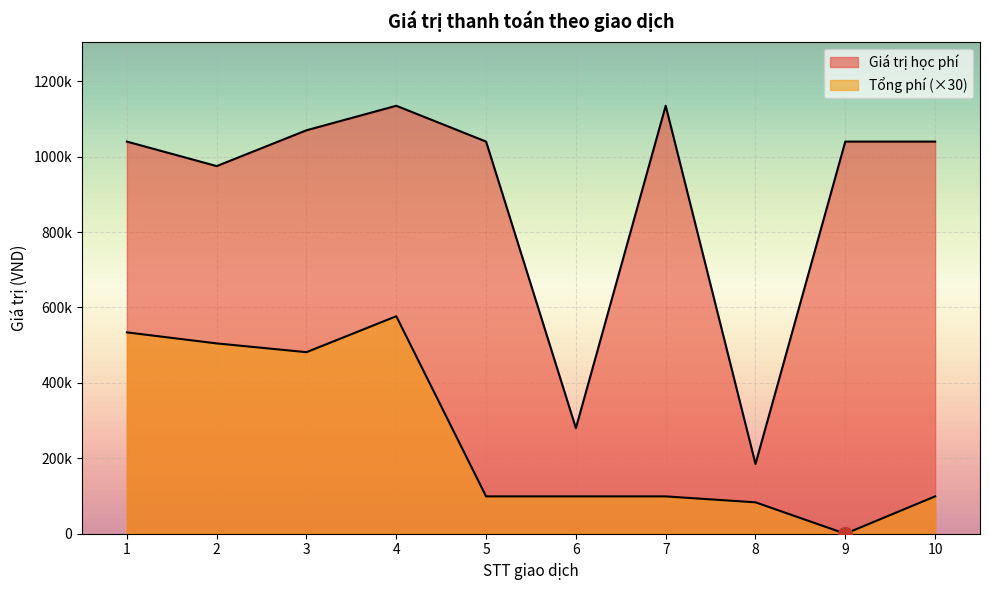

At which category is the sum across all series the highest?

4